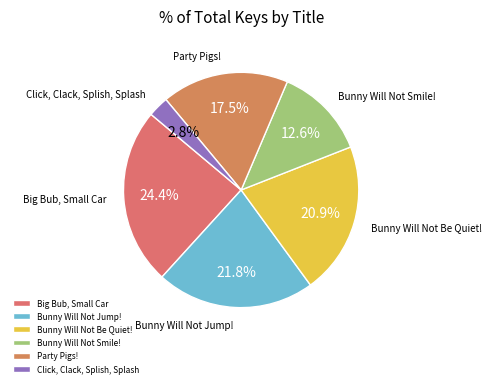

Is there a majority slice in this chart?

No